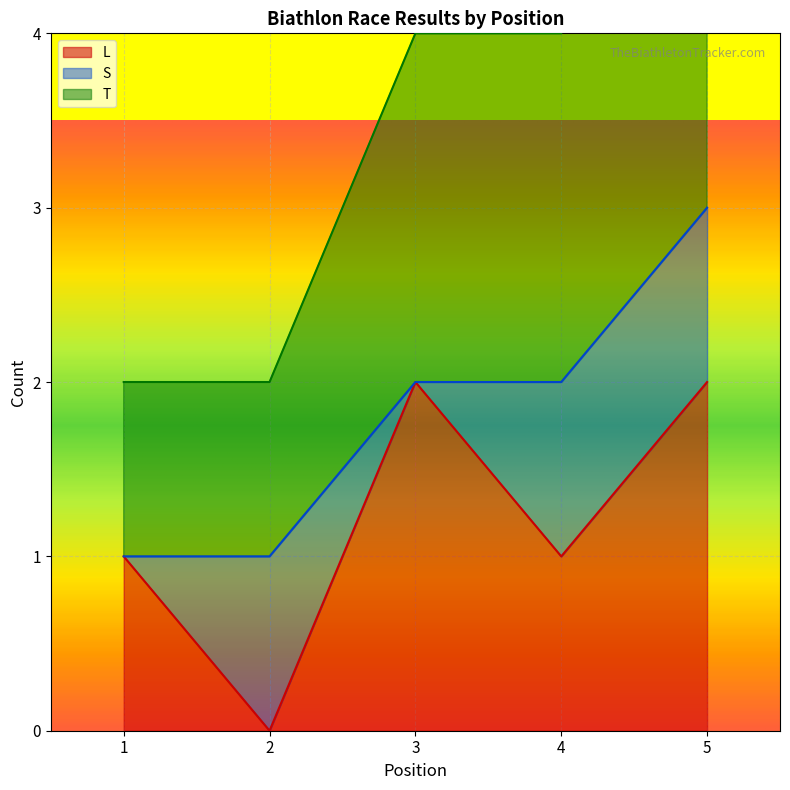

Where does the L series first go above 1?

3